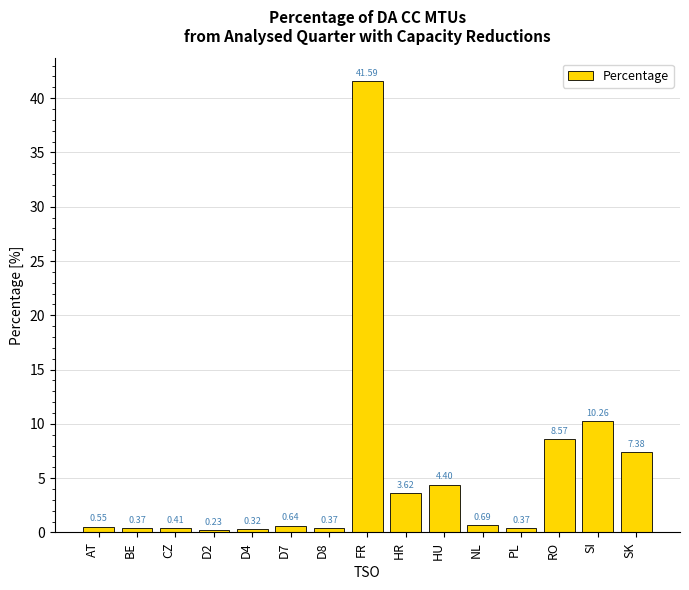

Does the chart contain stacked bars?

No